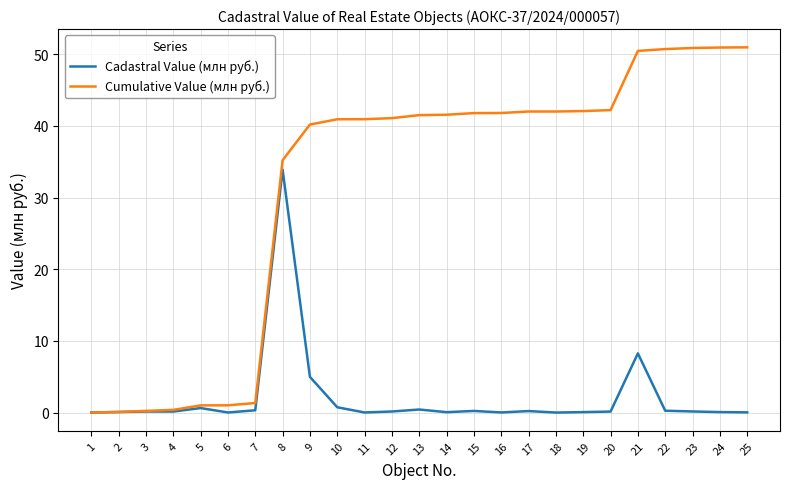

List the series in order of their overall mean, highest first.

Cumulative Value (млн руб.), Cadastral Value (млн руб.)